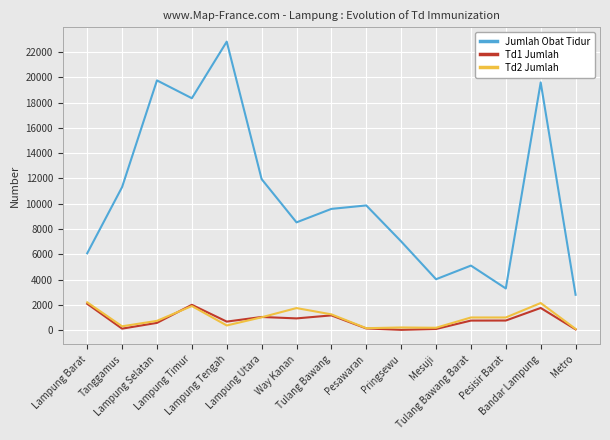

True or false: Td1 Jumlah has more than 0 interior local peaks.

True